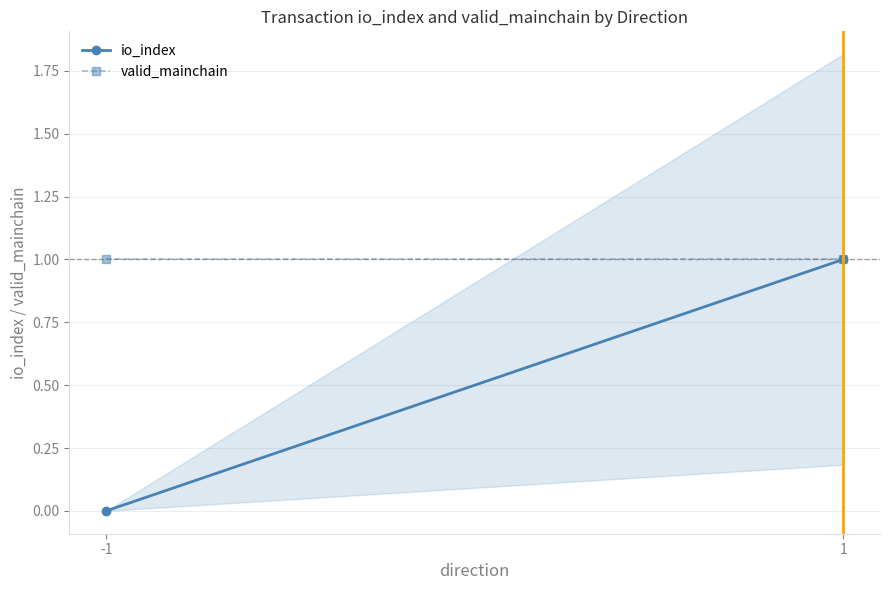

Is this an area chart (filled region under the line)?

No